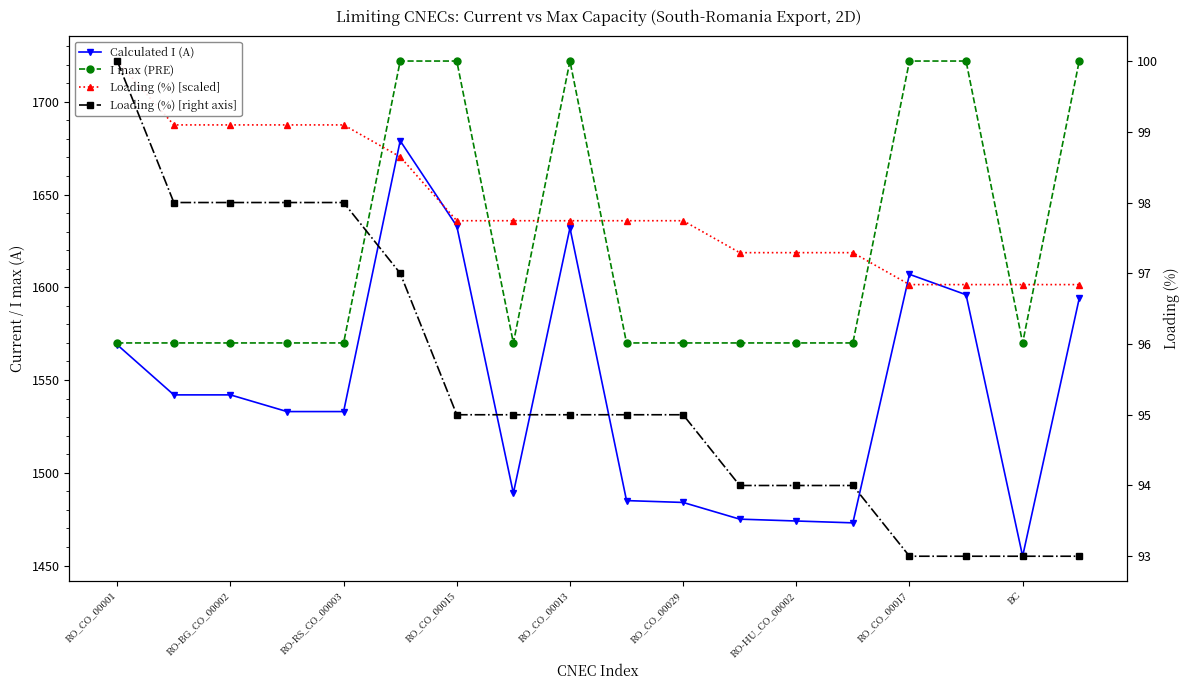

Is it true that I max (PRE) equals 778.2 at 13?

False